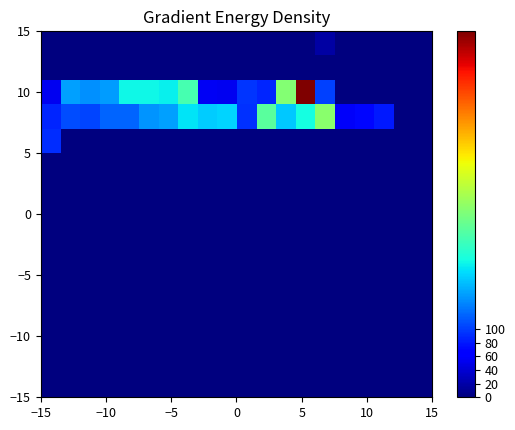

At how many categories does at least one series exceed 199?

5